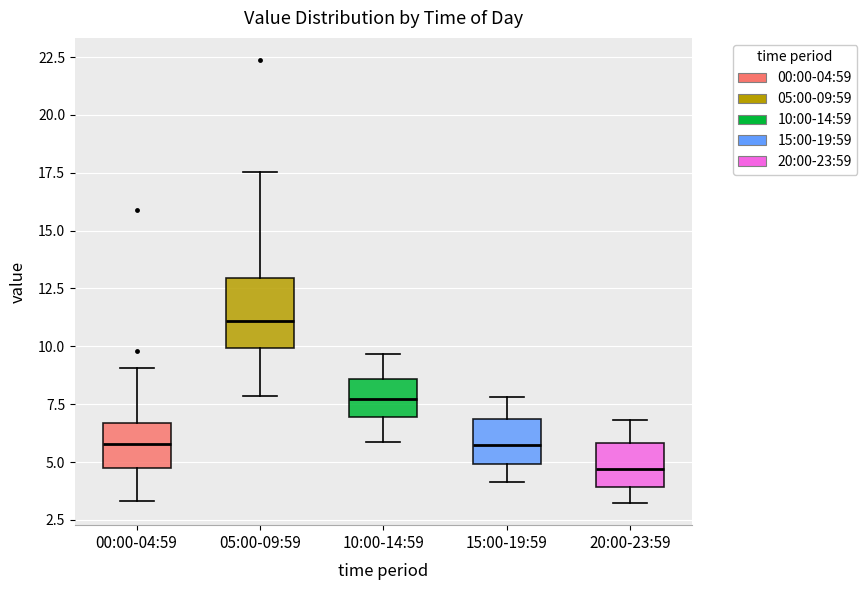

Comparing the boxes themselves (not the whiskers), which one is the tallest?

05:00-09:59